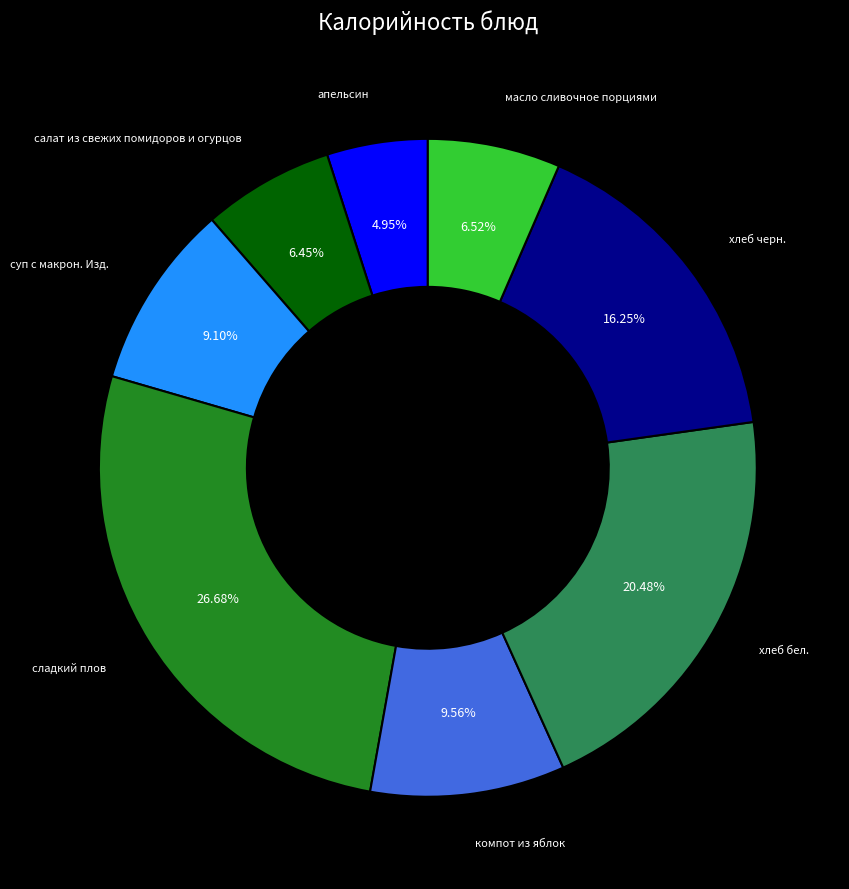

Is there a majority slice in this chart?

No